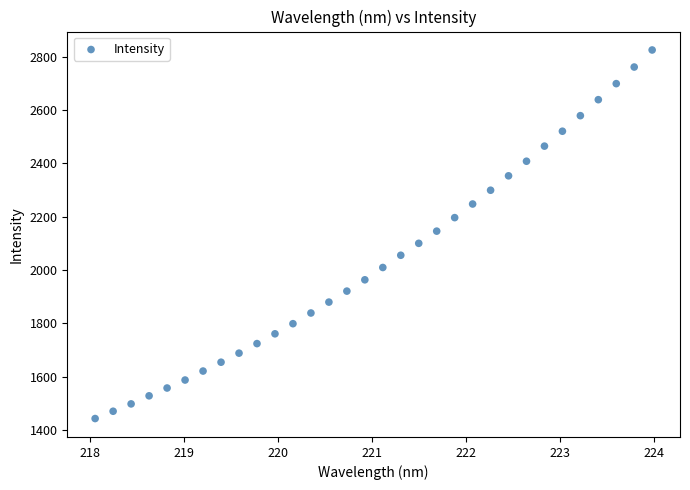

What is the range of X values (max minus min)?

5.9